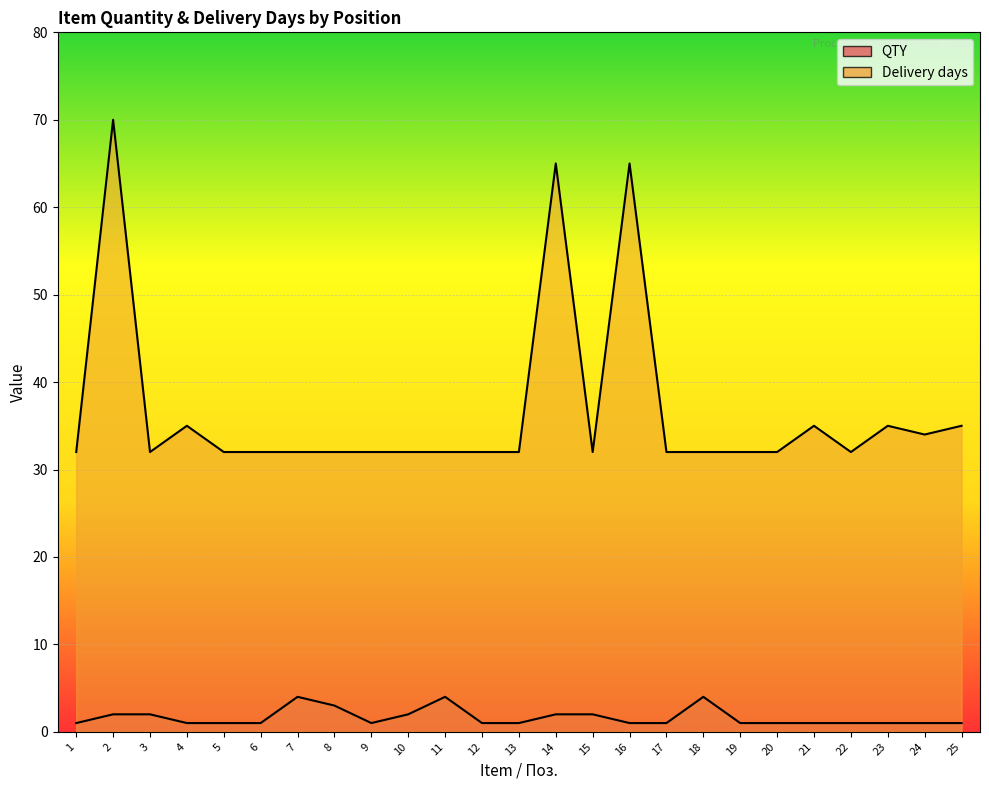

Which category has the lowest value across all series?

1